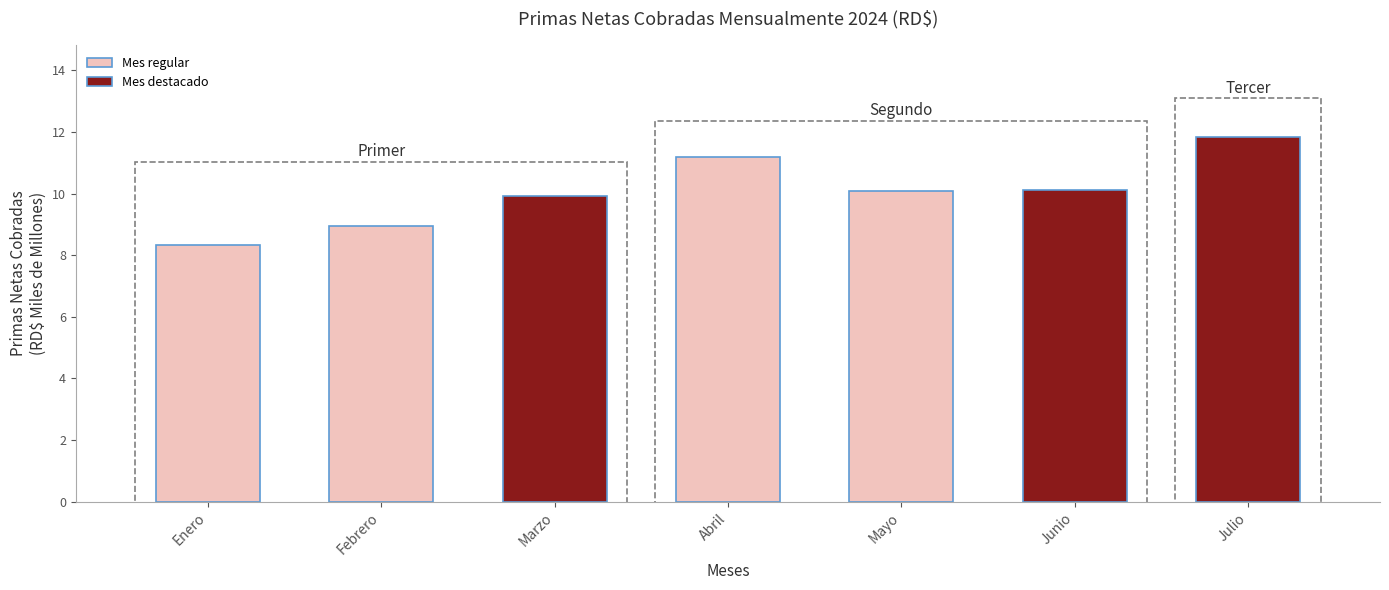

What is the difference between the values at Febrero and Marzo?

1.0